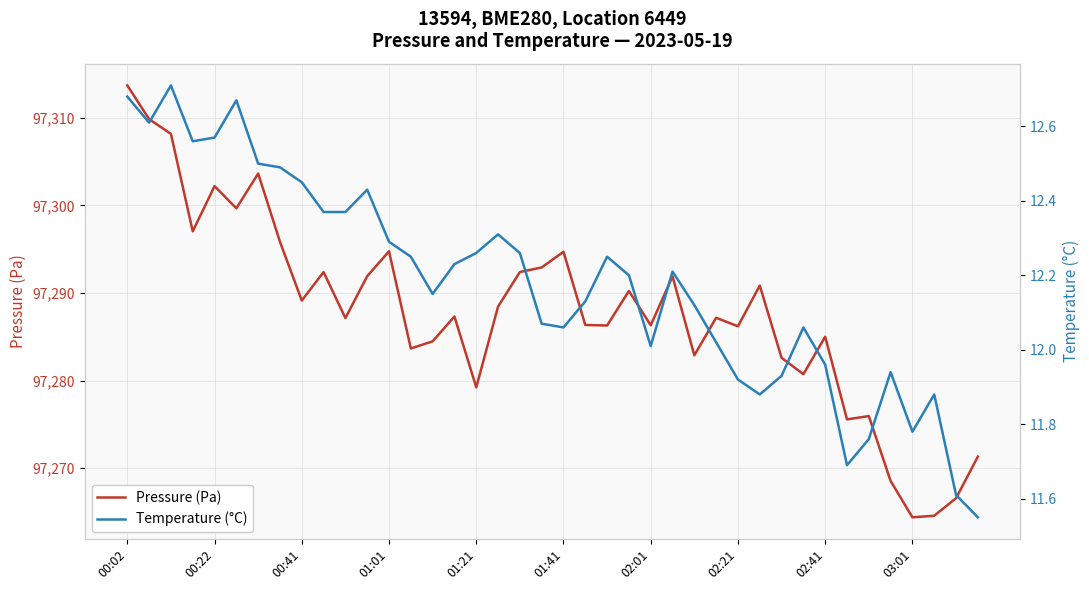

What are all the series names shown in the legend?

pressure, temperature